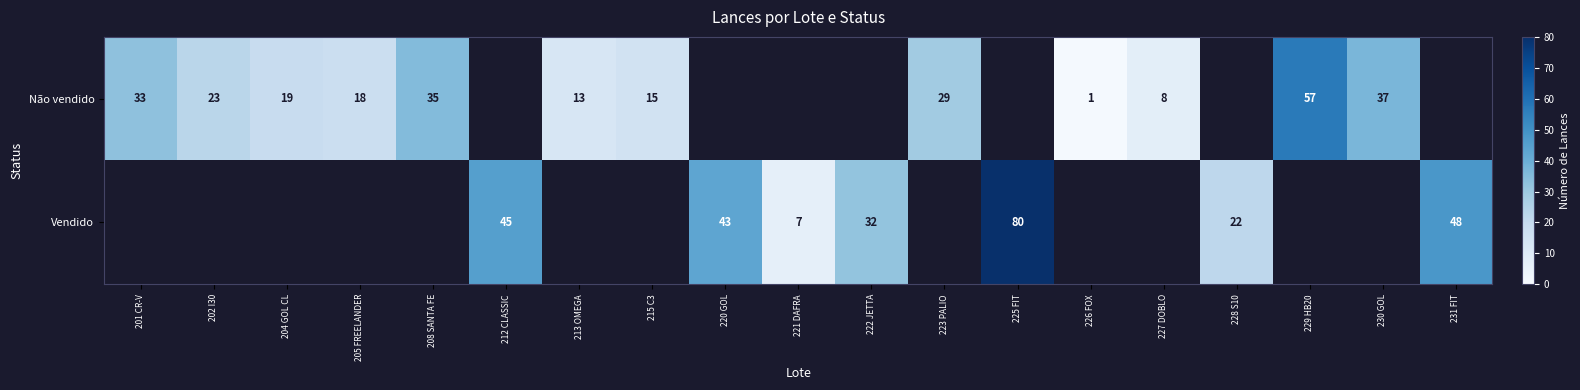

What is the maximum value shown in the chart?

80.0